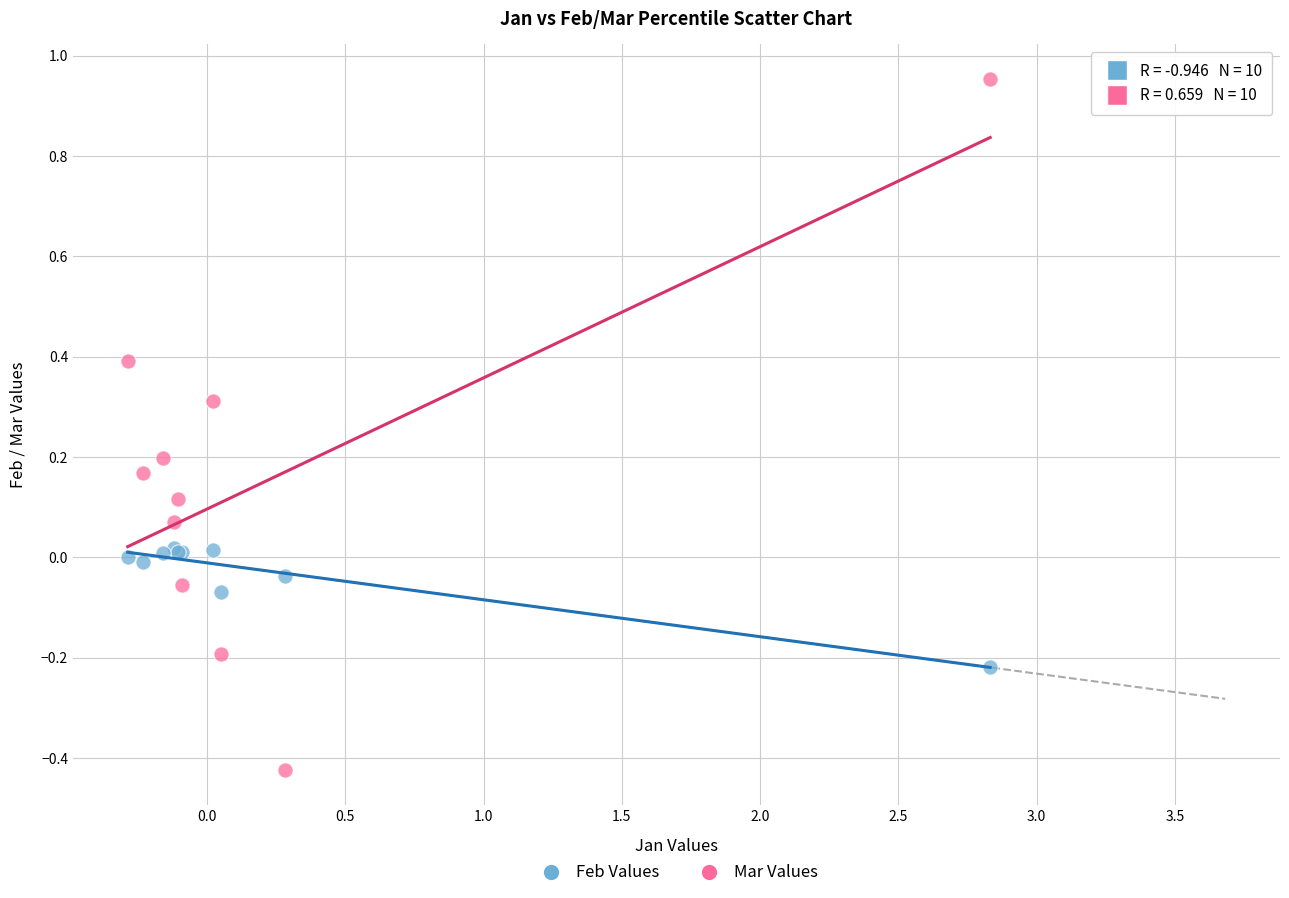

Which series has the largest Y range (max minus min)?

Mar Values